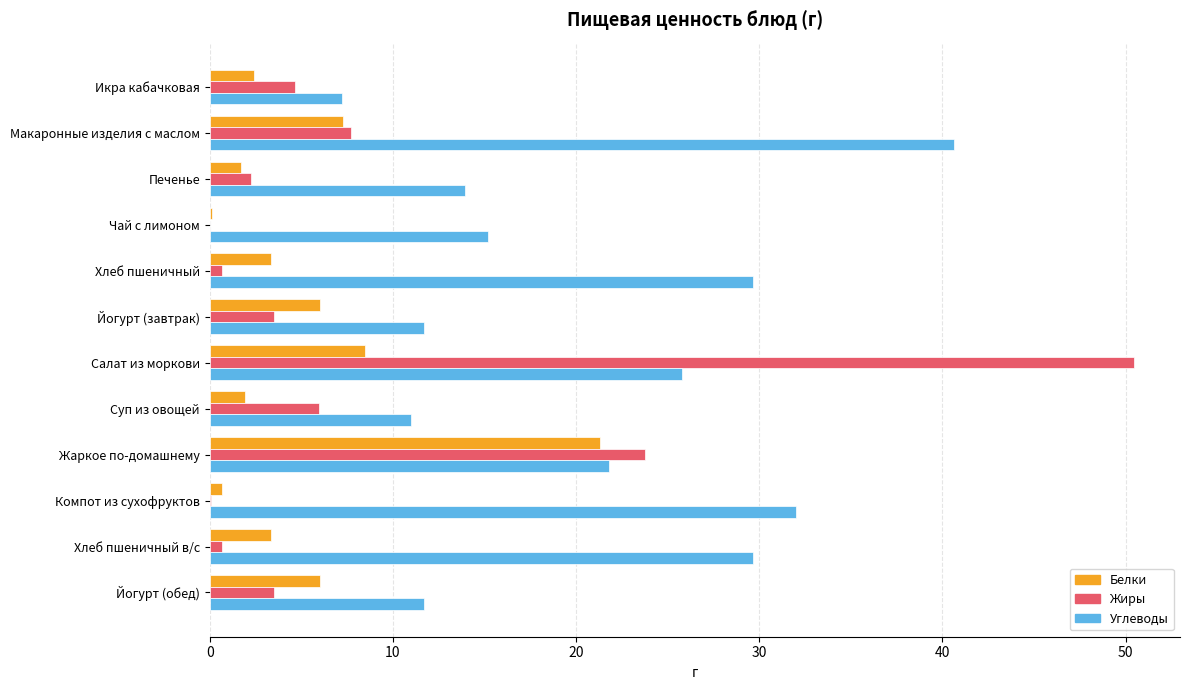

Which category has the highest value in the Жиры series?

Салат из моркови